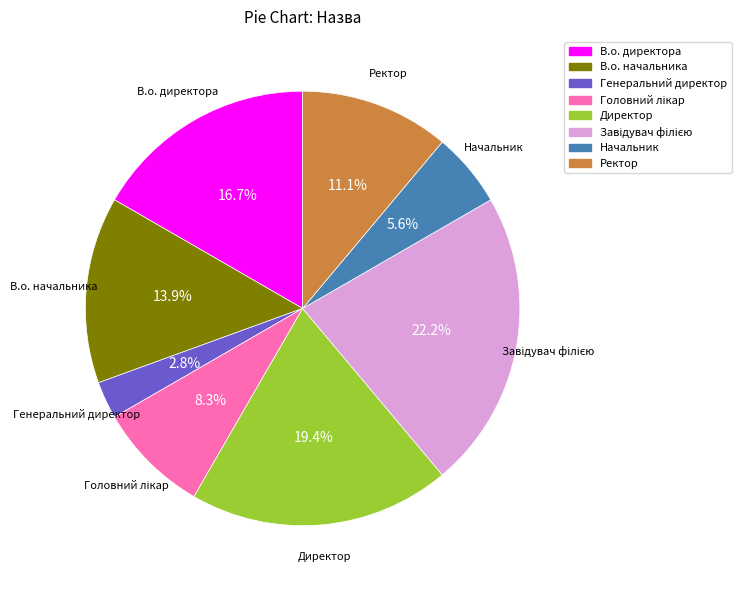

Is it true that В.о. директора is 17% of the pie?

True